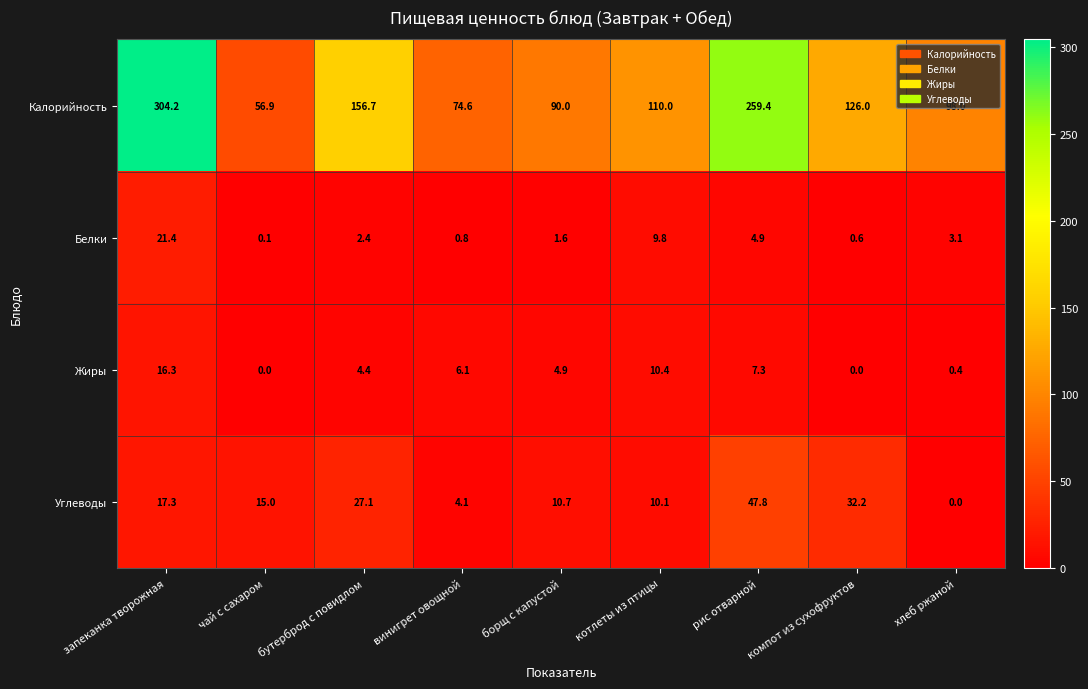

Rank the series at запеканка творожная from lowest to highest value.

Жиры, Углеводы, Белки, Калорийность